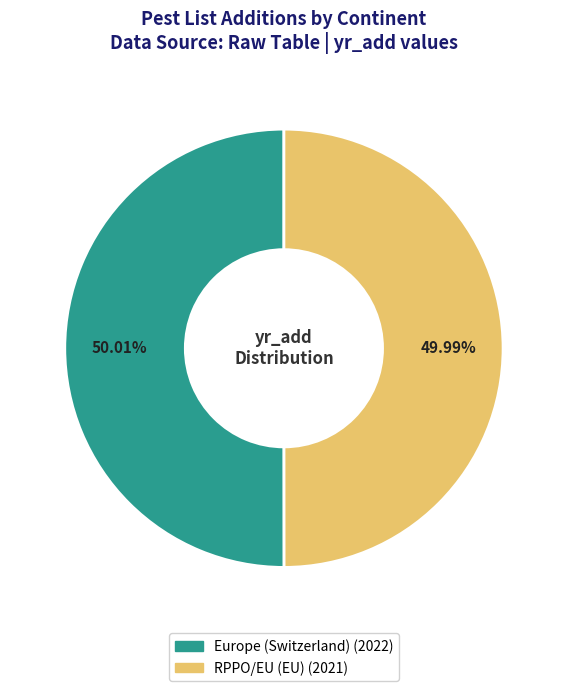

True or false: RPPO/EU (EU) accounts for 50% of the total.

True